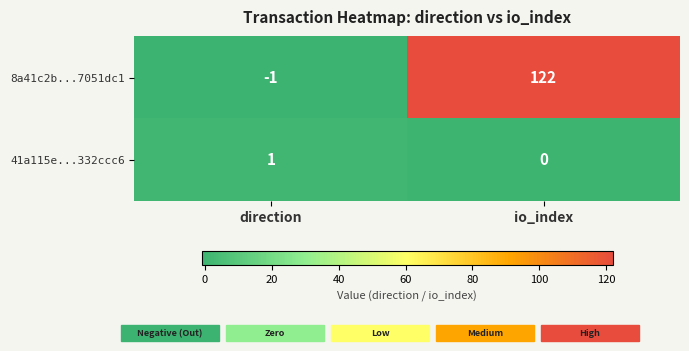

At direction, list the series in order from smallest to largest.

8a41c2b...7051dc1, 41a115e...332ccc6